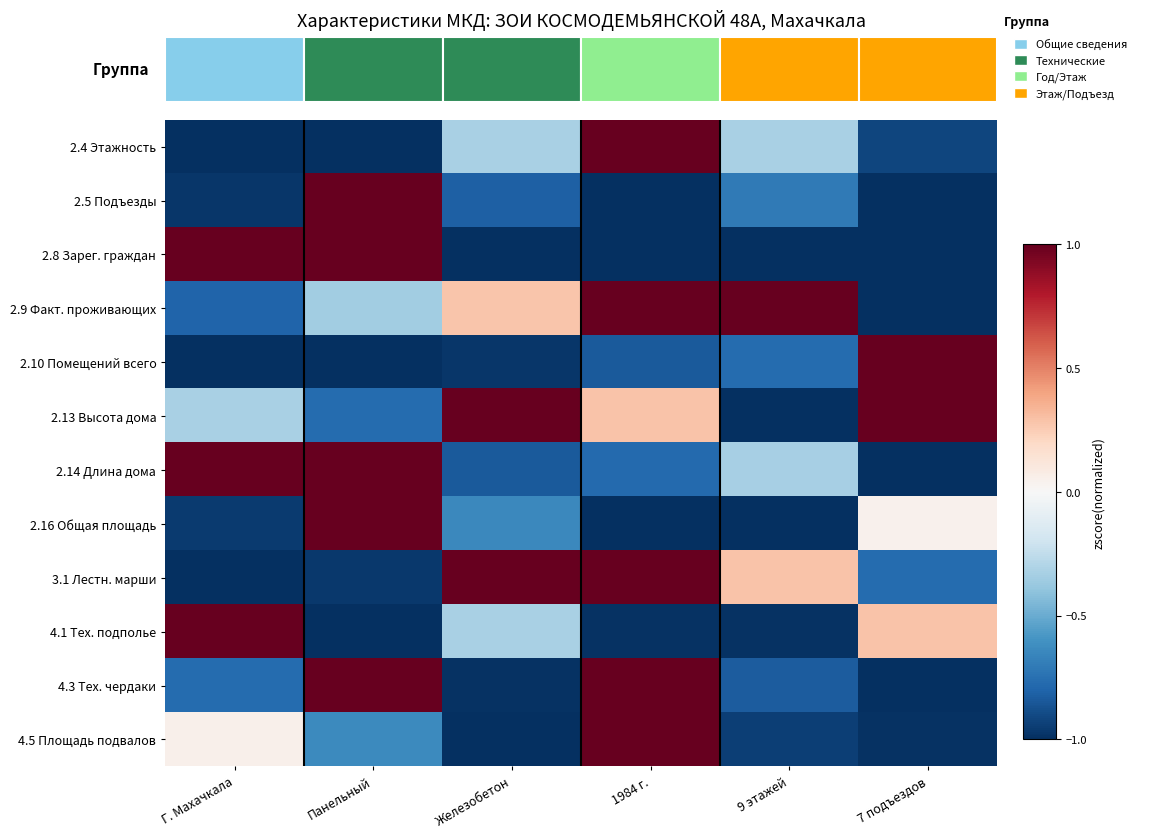

What is the smallest value displayed?

-1.0